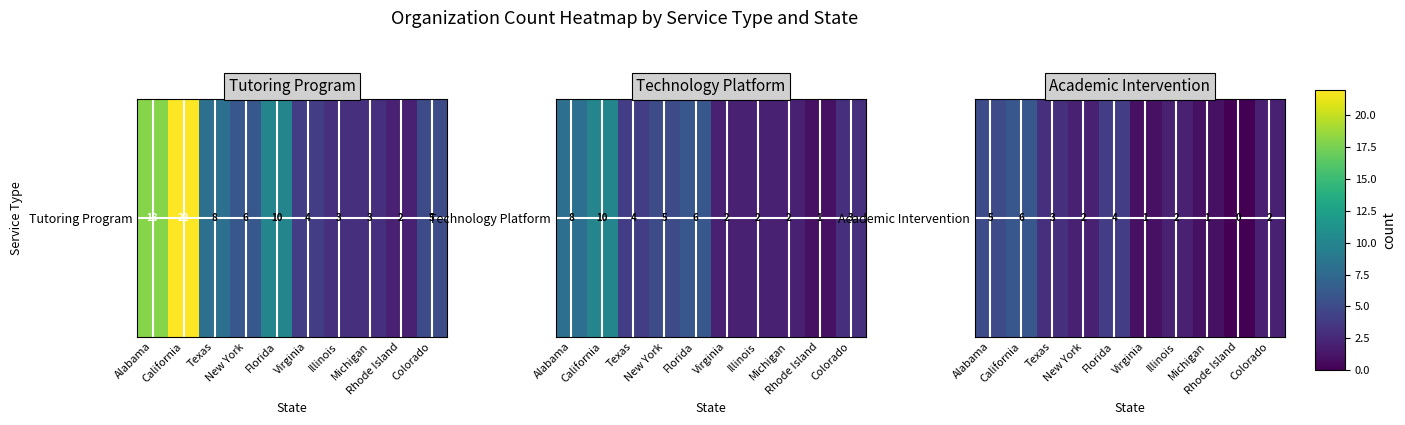

List the labels in order of value, smallest first.

Rhode Island, Virginia, Michigan, New York, Illinois, Colorado, Texas, Florida, Alabama, California